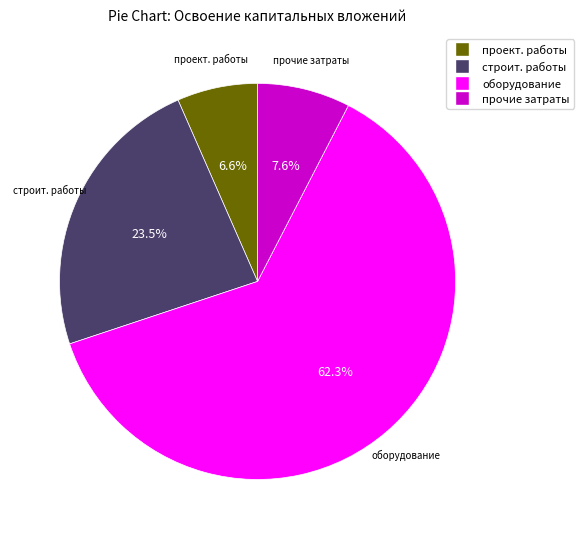

Is there any slice that represents more than half of the pie?

Yes